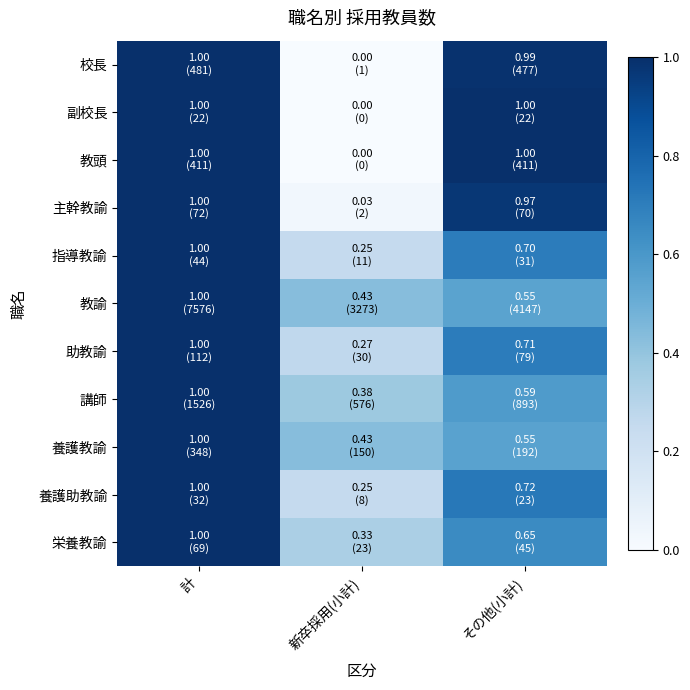

At which category is the sum across all series the highest?

計